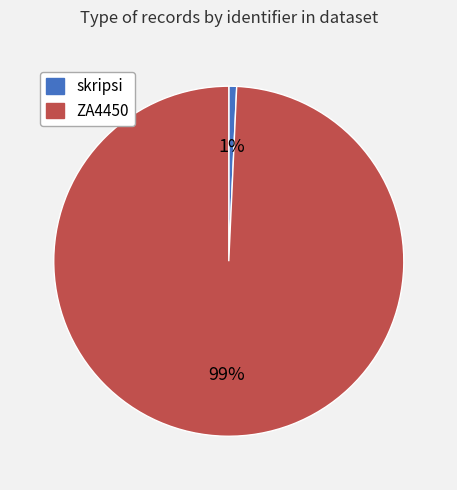

What percentage is the skripsi slice, to the nearest percent?

1%